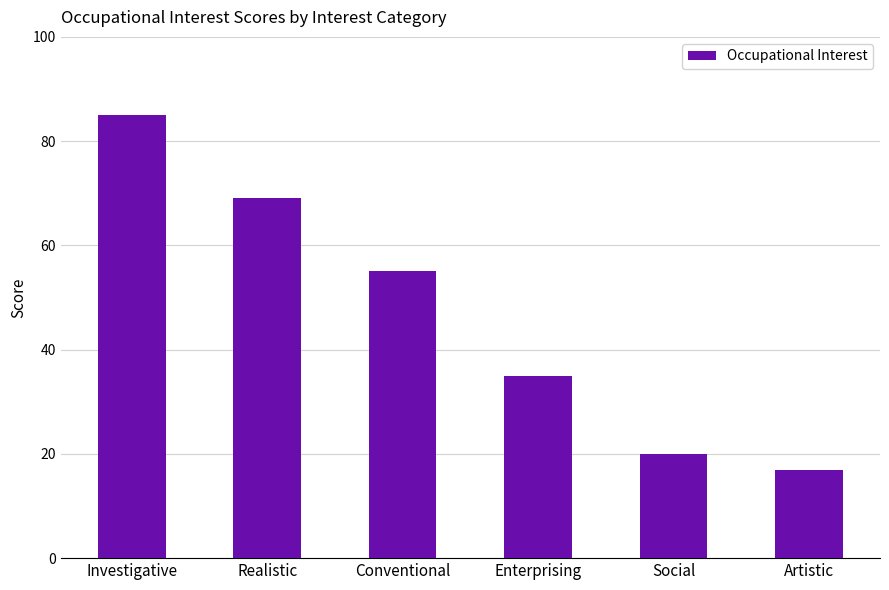

Count the number of data series in this chart.

1